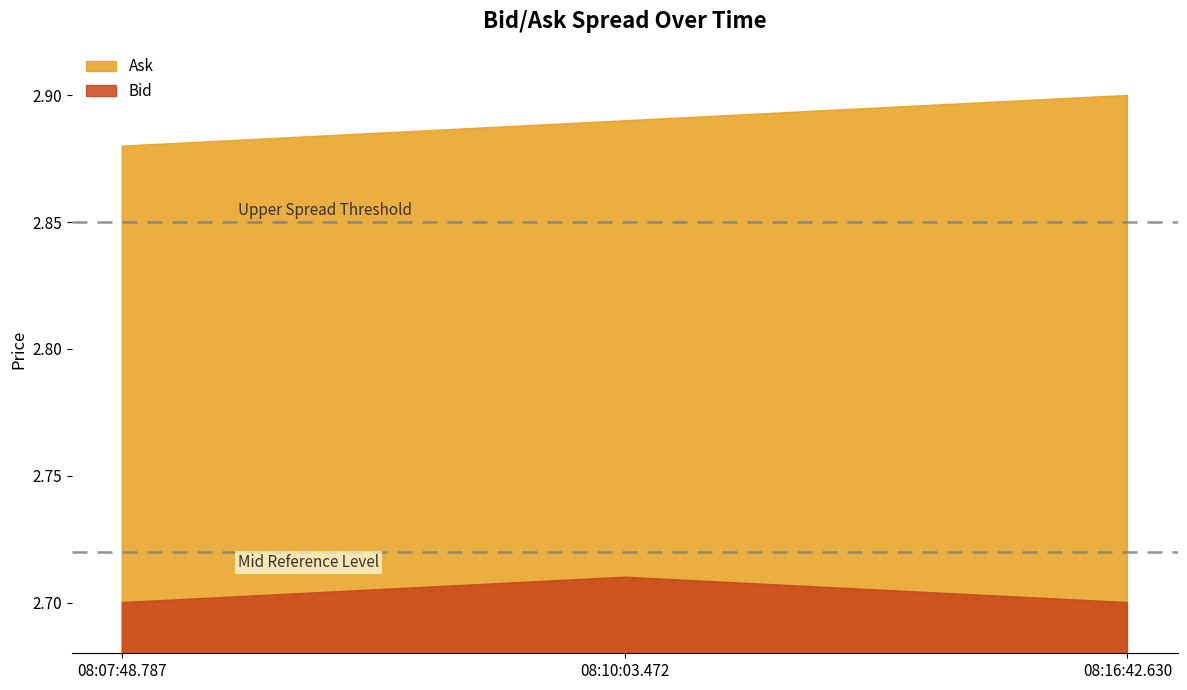

Which category has the highest value in the Bid series?

08:10:03.472